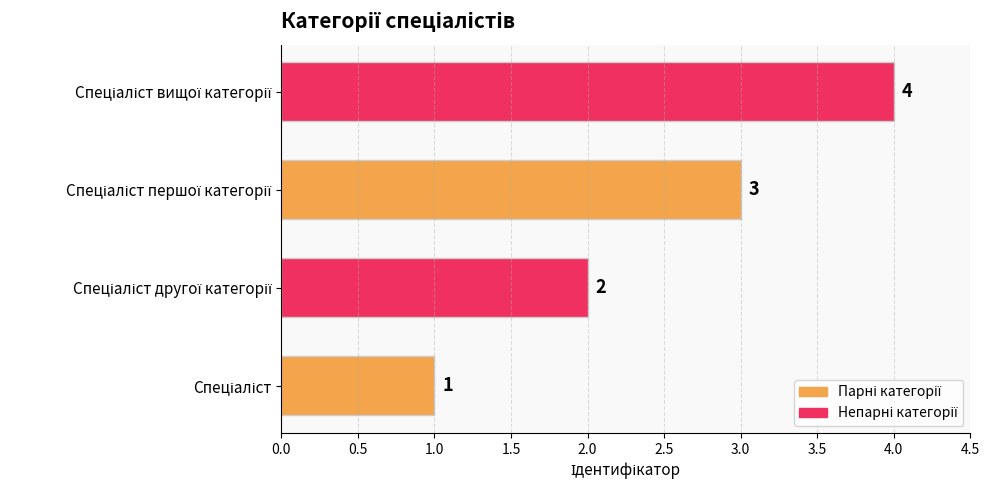

What is the sum of all values?

10